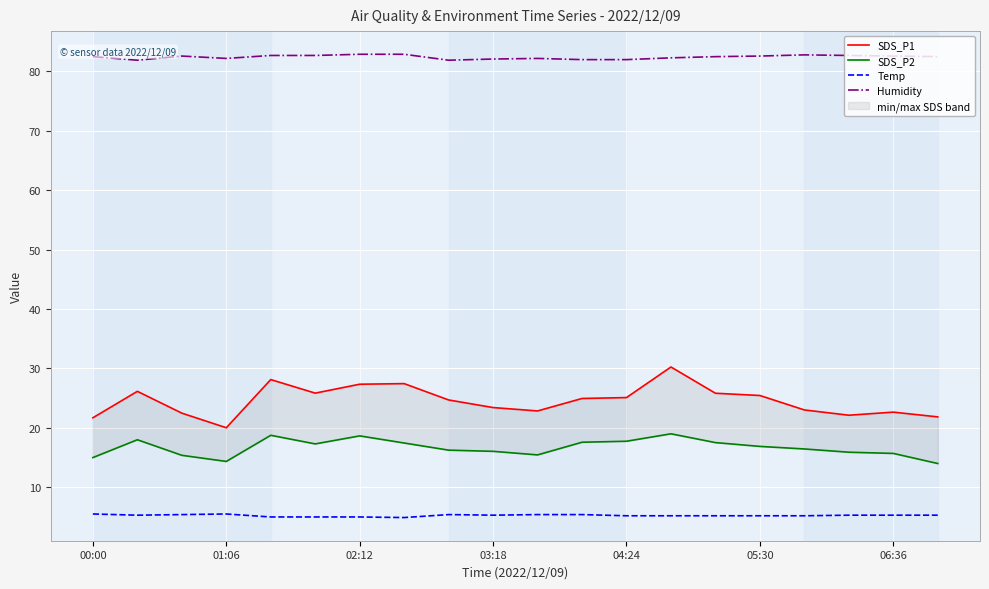

True or false: Temp and SDS_P2 intersect in this chart.

False